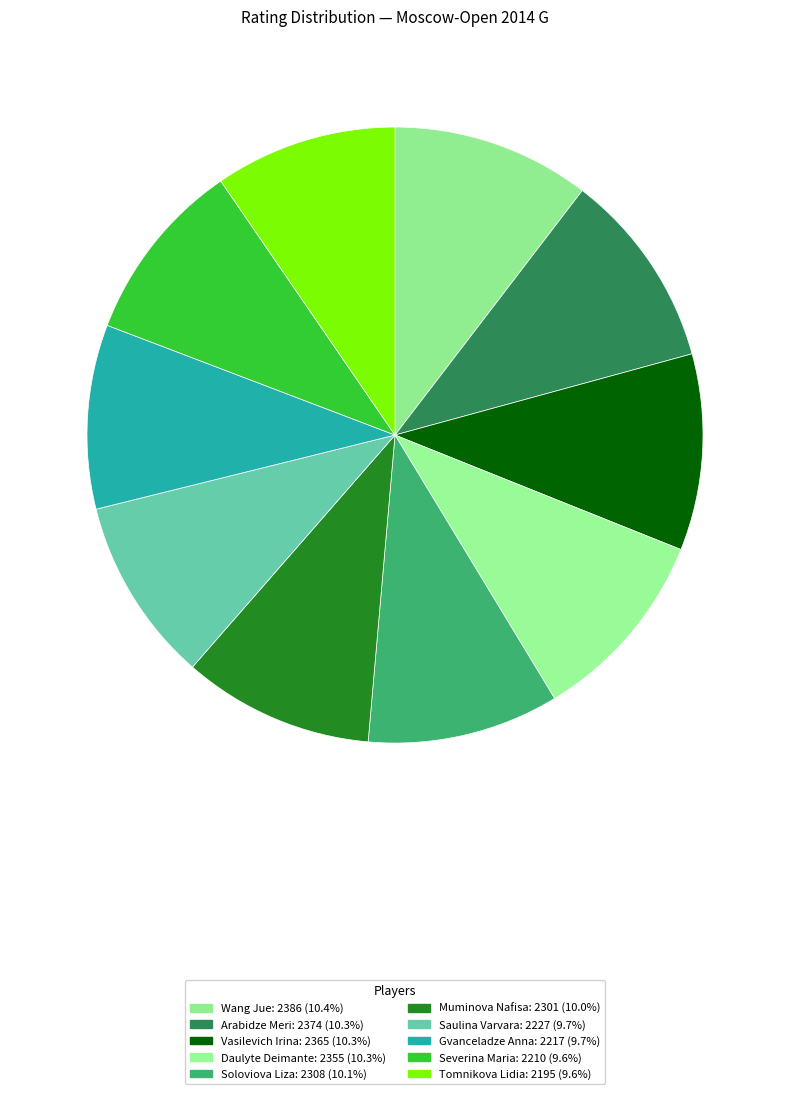

Does Vasilevich Irina represent more than half of the total?

No